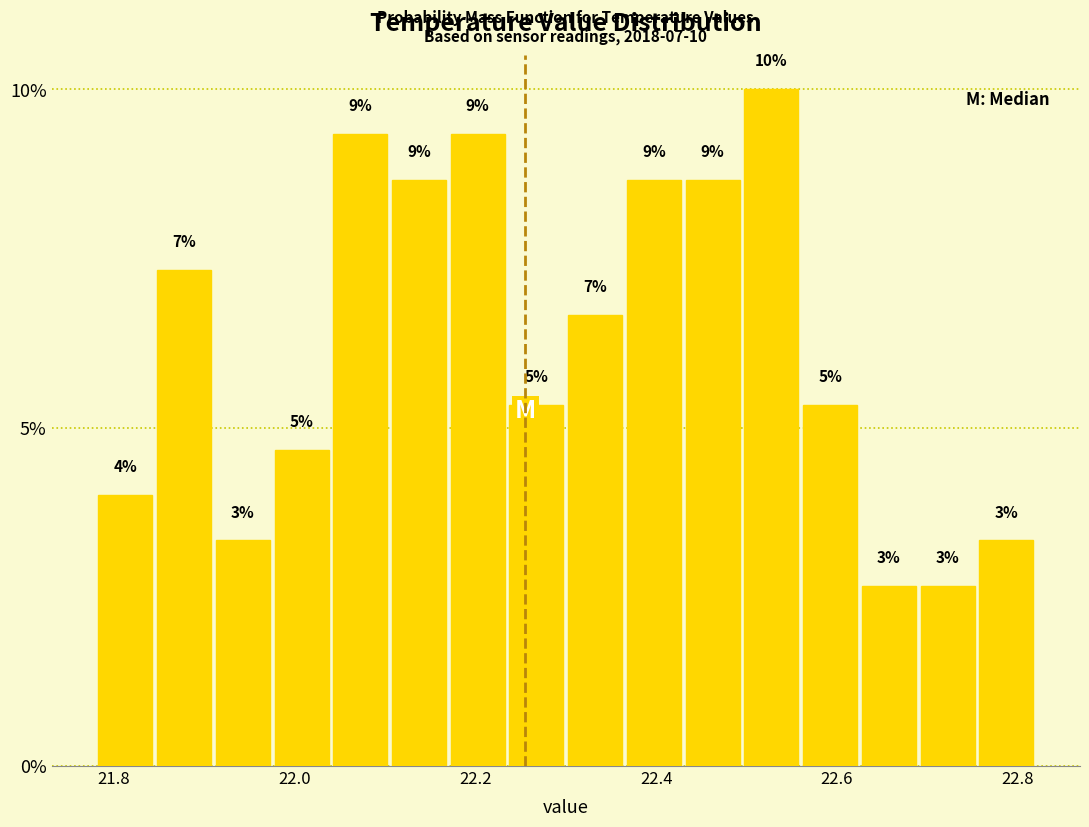

Around what value on the x-axis is the tallest bar? Give the approximate position of its centre, as read against the axis.

22.52